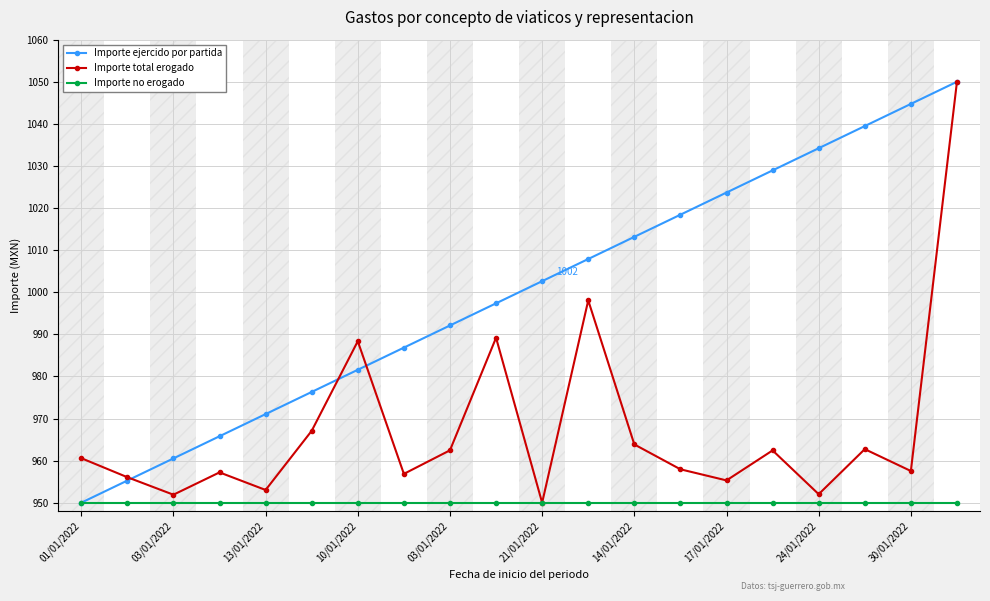

What is the value of the Importe total erogado point at the 20th from the left?

1050.0